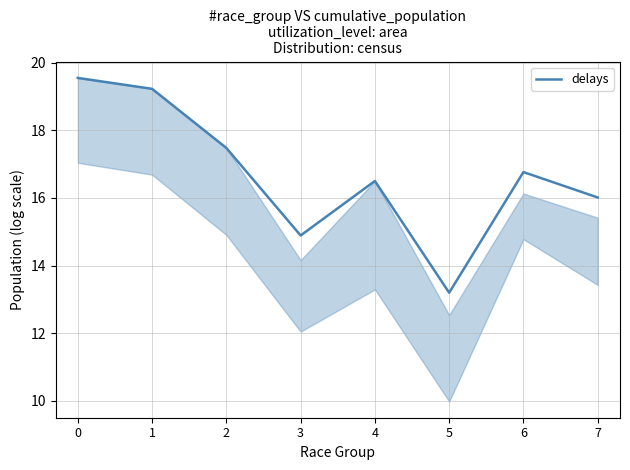

At which category does the data reach its first local peak?

4